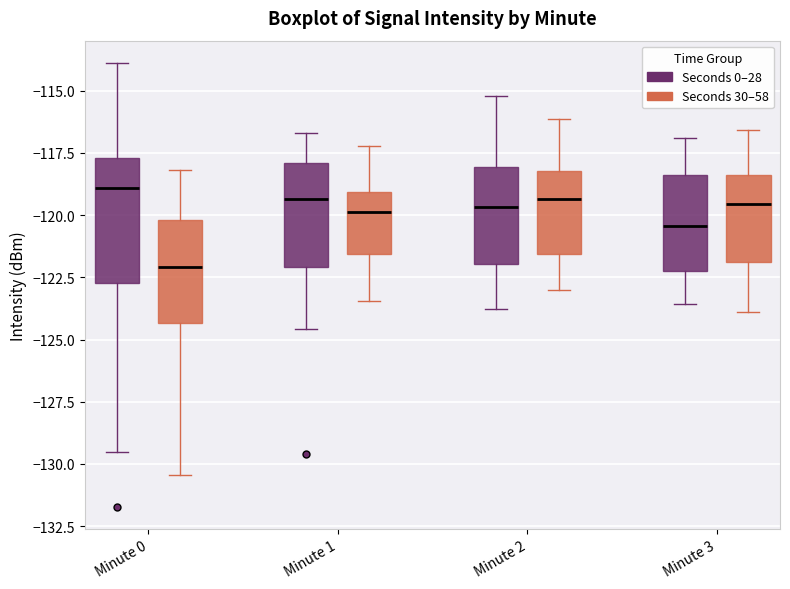

Reading left to right, transcribe this box plot: for each box, give where its median line is, the range the box spans, and where its two whiskers end, as read against the y-axis. The values are not printed on the chart, so give them approximately, as read against the axis.

Minute 0 (Seconds 0–28): median -119.0, box -122.5 to -117.5, whiskers -129.5 to -114.0
Minute 0 (Seconds 30–58): median -122.0, box -124.5 to -120.0, whiskers -130.5 to -118.0
Minute 1 (Seconds 0–28): median -119.5, box -122.0 to -118.0, whiskers -124.5 to -116.5
Minute 1 (Seconds 30–58): median -120.0, box -121.5 to -119.0, whiskers -123.5 to -117.0
Minute 2 (Seconds 0–28): median -119.5, box -122.0 to -118.0, whiskers -124.0 to -115.0
Minute 2 (Seconds 30–58): median -119.5, box -121.5 to -118.0, whiskers -123.0 to -116.0
Minute 3 (Seconds 0–28): median -120.5, box -122.0 to -118.5, whiskers -123.5 to -117.0
Minute 3 (Seconds 30–58): median -119.5, box -122.0 to -118.5, whiskers -124.0 to -116.5